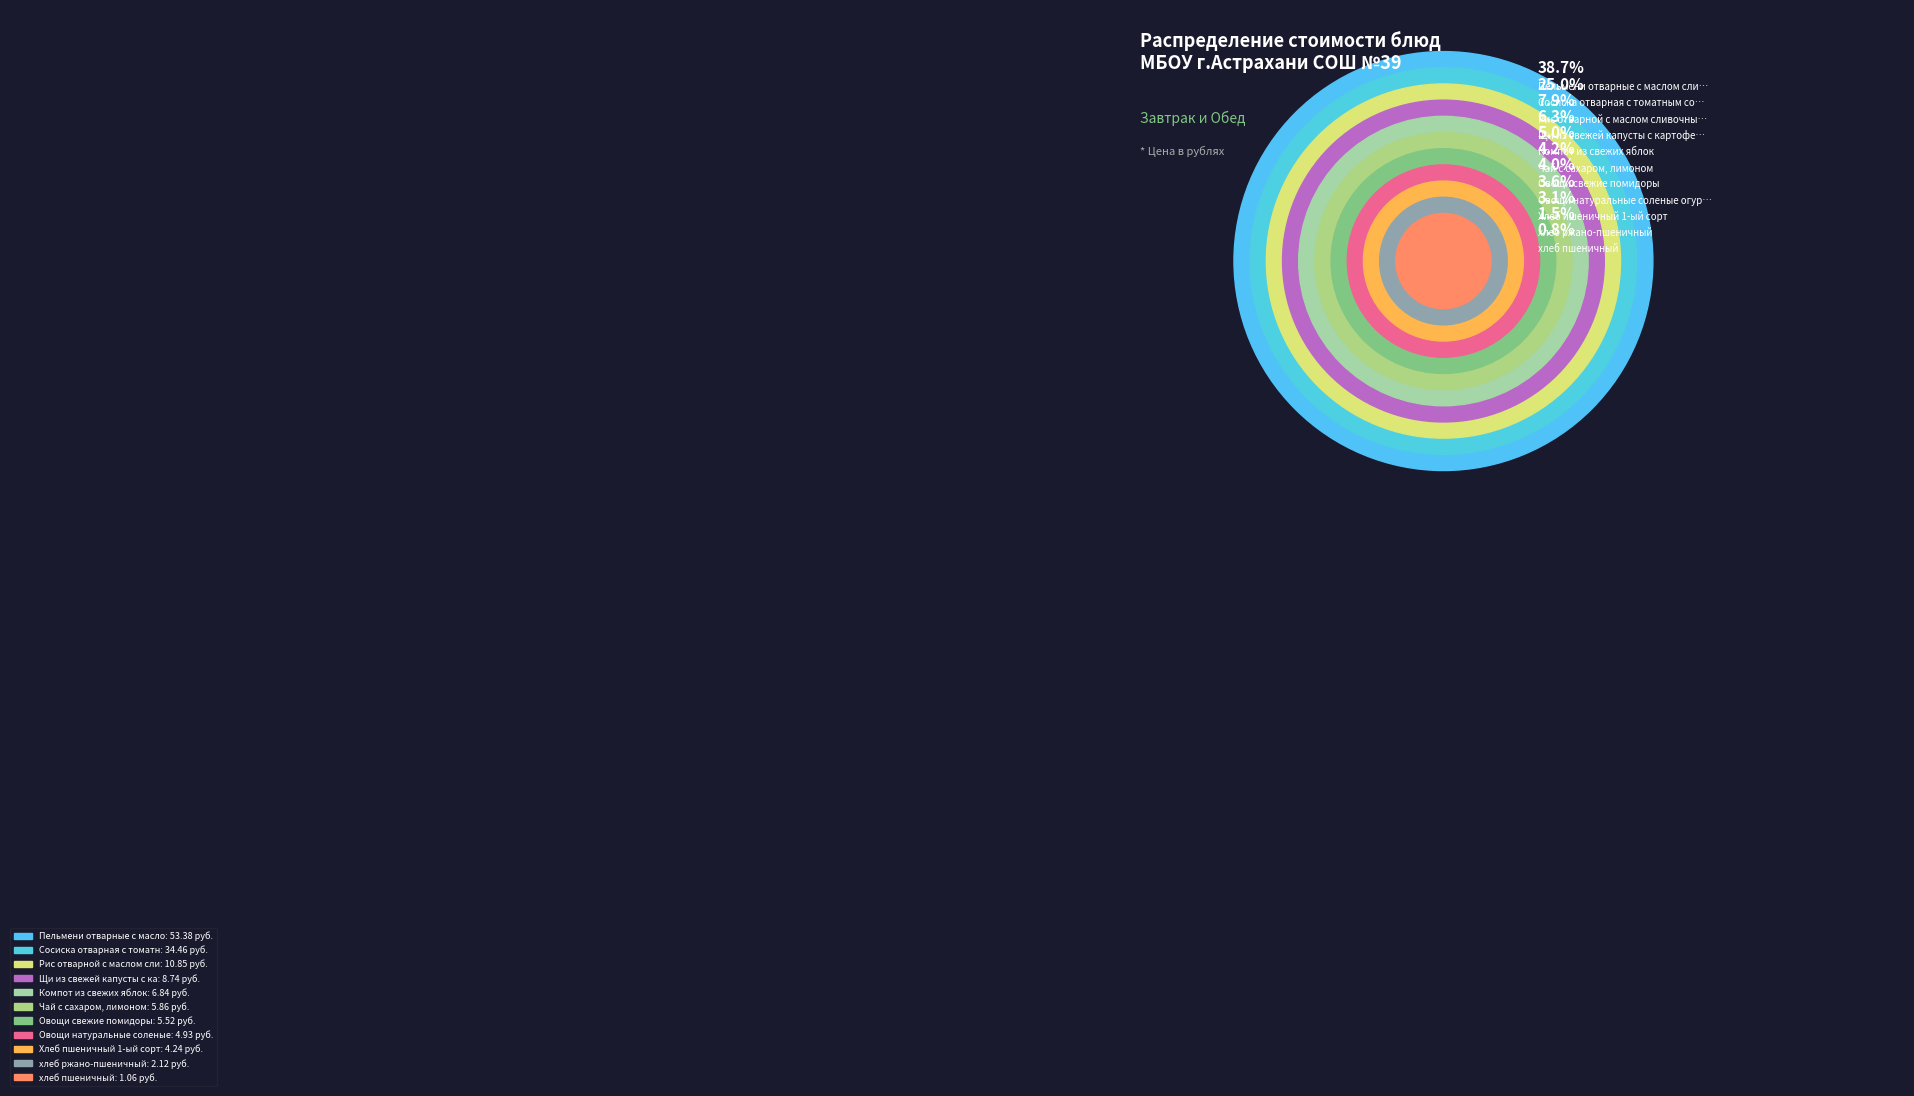

What percentage is NOT represented by Рис отварной с маслом сливочным?

92.1%